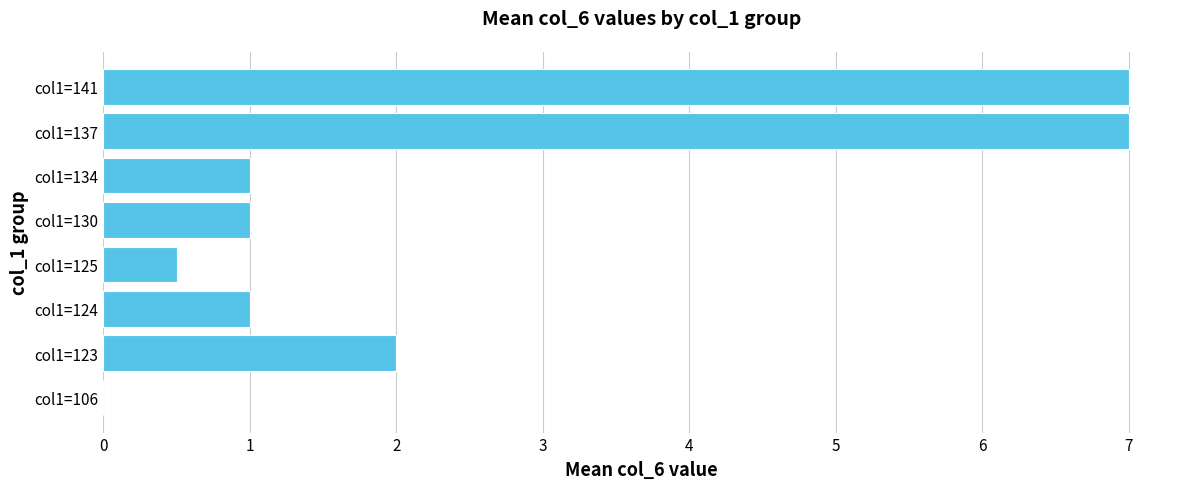

What is the maximum value shown in the chart?

7.0